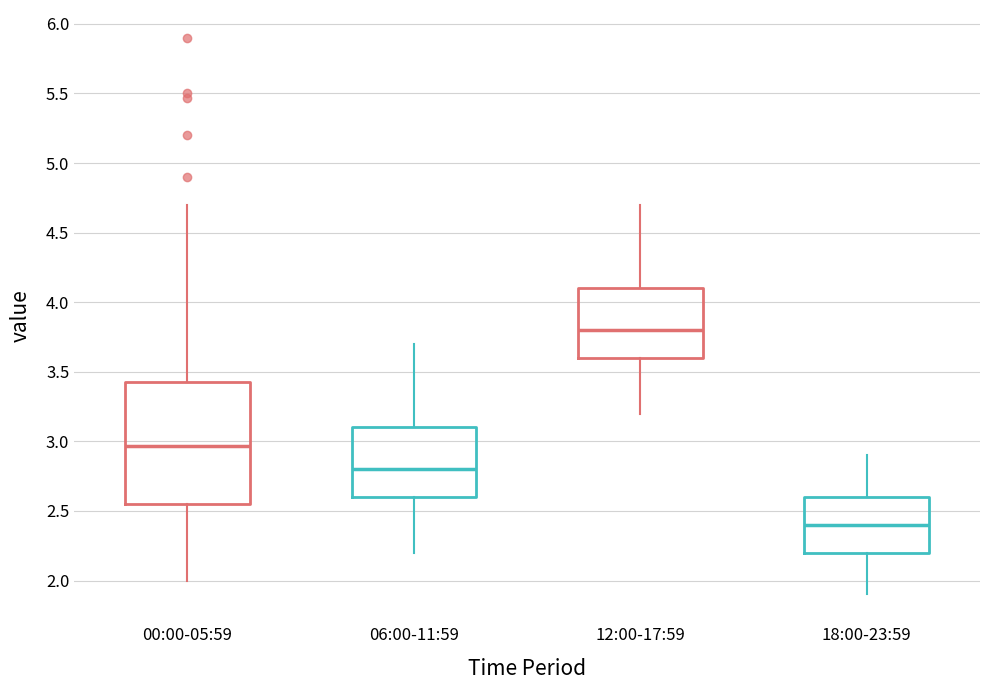

Reading left to right, transcribe this box plot: for each box, give where its median line is, the range the box spans, and where its two whiskers end, as read against the y-axis. The values are not printed on the chart, so give them approximately, as read against the axis.

00:00-05:59: median 2.95, box 2.55 to 3.45, whiskers 2.00 to 4.70
06:00-11:59: median 2.80, box 2.60 to 3.10, whiskers 2.20 to 3.70
12:00-17:59: median 3.80, box 3.60 to 4.10, whiskers 3.20 to 4.70
18:00-23:59: median 2.40, box 2.20 to 2.60, whiskers 1.90 to 2.90